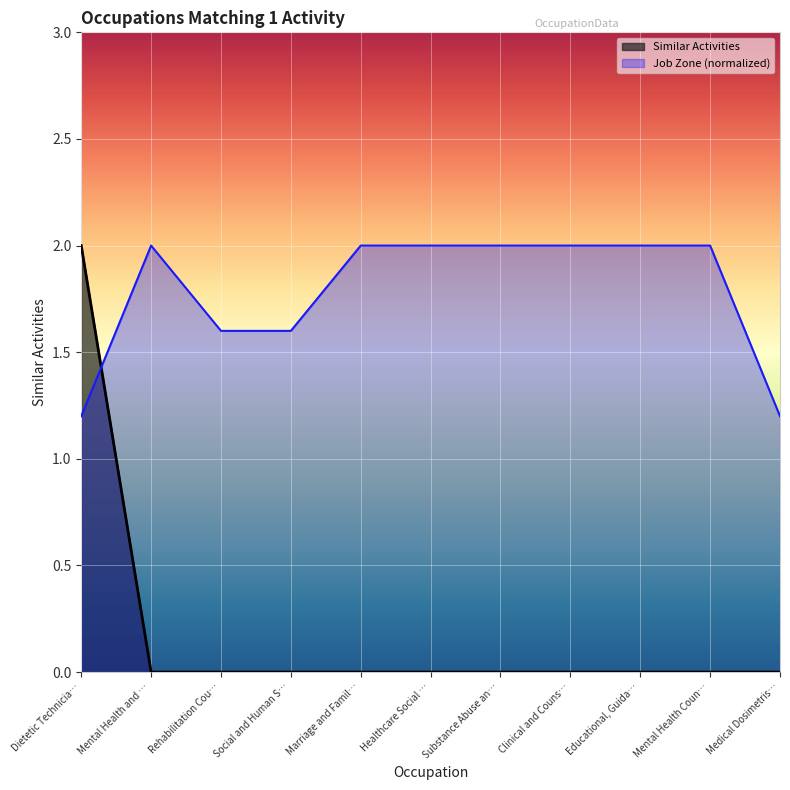

The value of Job Zone (normalized) at Marriage and Famil… is 0.7. True or false?

False